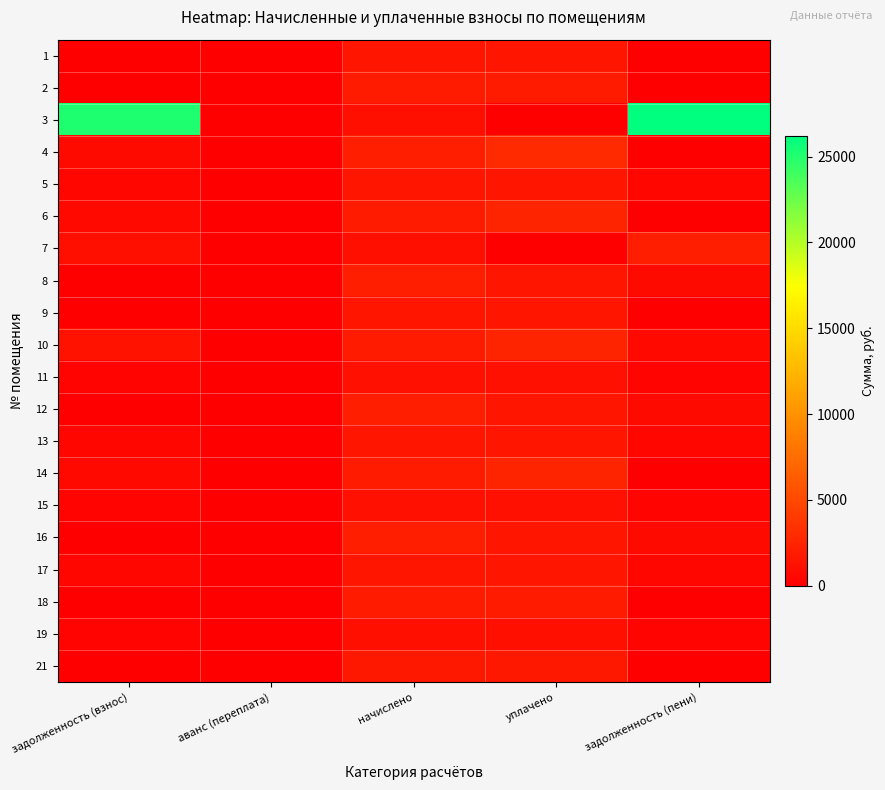

Reading left to right, list all the values displayed in this chart.

1: задолженность (взнос)=0.0	аванс (переплата)=0.0	начислено=1500.6	уплачено=1500.6	задолженность (пени)=0.0
2: задолженность (взнос)=0.0	аванс (переплата)=0.0	начислено=1902.5	уплачено=1902.5	задолженность (пени)=0.0
3: задолженность (взнос)=25094.5	аванс (переплата)=0.0	начислено=1109.8	уплачено=0.0	задолженность (пени)=26204.3
4: задолженность (взнос)=736.2	аванс (переплата)=0.0	начислено=2208.5	уплачено=2944.7	задолженность (пени)=0.0
5: задолженность (взнос)=503.9	аванс (переплата)=0.0	начислено=1511.7	уплачено=1511.7	задолженность (пени)=503.9
6: задолженность (взнос)=629.2	аванс (переплата)=0.0	начислено=1887.8	уплачено=2517.0	задолженность (пени)=0.0
7: задолженность (взнос)=1113.5	аванс (переплата)=0.0	начислено=1113.5	уплачено=0.0	задолженность (пени)=2227.0
8: задолженность (взнос)=0.0	аванс (переплата)=0.0	начислено=2223.3	уплачено=1482.2	задолженность (пени)=741.1
9: задолженность (взнос)=0.0	аванс (переплата)=0.0	начислено=1519.0	уплачено=1519.0	задолженность (пени)=0.0
10: задолженность (взнос)=1270.8	аванс (переплата)=0.0	начислено=1906.2	уплачено=2541.6	задолженность (пени)=635.4
11: задолженность (взнос)=378.5	аванс (переплата)=0.0	начислено=1135.6	уплачено=1135.6	задолженность (пени)=378.5
12: задолженность (взнос)=0.0	аванс (переплата)=0.0	начислено=2171.6	уплачено=1447.8	задолженность (пени)=723.9
13: задолженность (взнос)=505.1	аванс (переплата)=0.0	начислено=1515.4	уплачено=1515.4	задолженность (пени)=505.1
14: задолженность (взнос)=628.0	аванс (переплата)=0.0	начислено=1884.1	уплачено=2512.1	задолженность (пени)=0.0
15: задолженность (взнос)=376.1	аванс (переплата)=0.0	начислено=1128.2	уплачено=1128.2	задолженность (пени)=376.1
16: задолженность (взнос)=0.0	аванс (переплата)=0.0	начислено=2190.1	уплачено=1460.1	задолженность (пени)=730.0
17: задолженность (взнос)=502.7	аванс (переплата)=0.0	начислено=1508.0	уплачено=1508.0	задолженность (пени)=502.7
18: задолженность (взнос)=0.0	аванс (переплата)=0.0	начислено=1880.4	уплачено=1880.4	задолженность (пени)=0.0
19: задолженность (взнос)=374.9	аванс (переплата)=0.0	начислено=1124.5	уплачено=1124.5	задолженность (пени)=374.9
21: задолженность (взнос)=0.0	аванс (переплата)=0.0	начислено=1666.5	уплачено=1666.5	задолженность (пени)=0.0